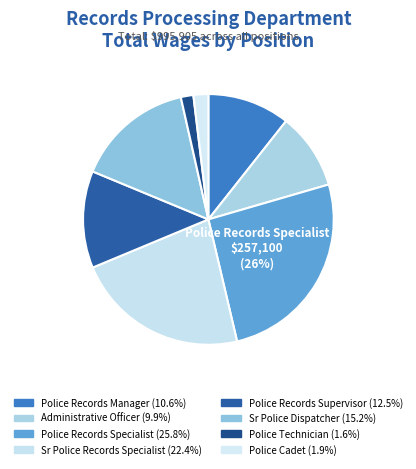

To the nearest percent, what percentage of the pie is Sr Police Records Specialist?

22%